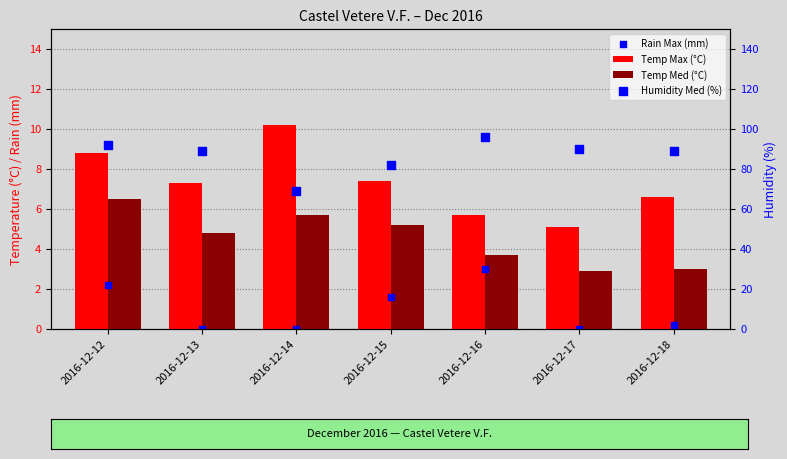

Which series has the largest total across all categories?

Humidity Med (%)